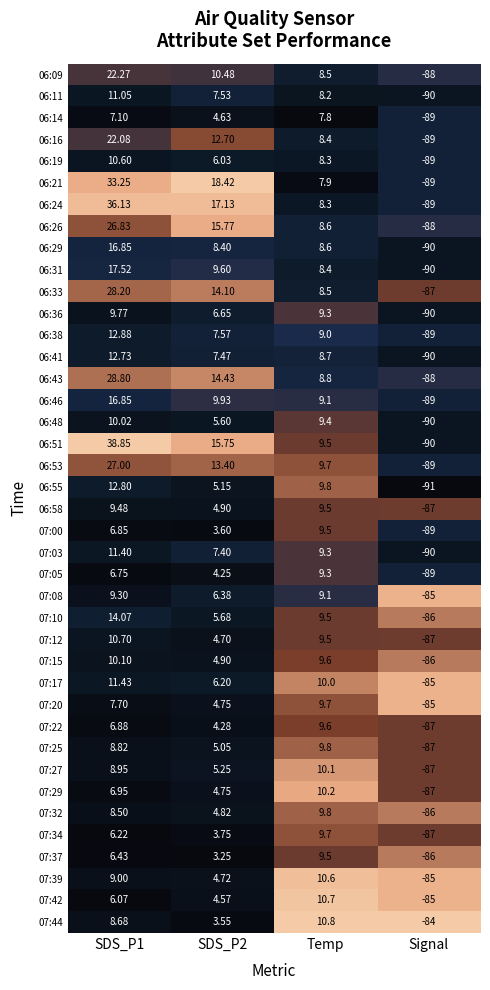

Between SDS_P1 and Signal, which series saw the biggest shift?

06:51